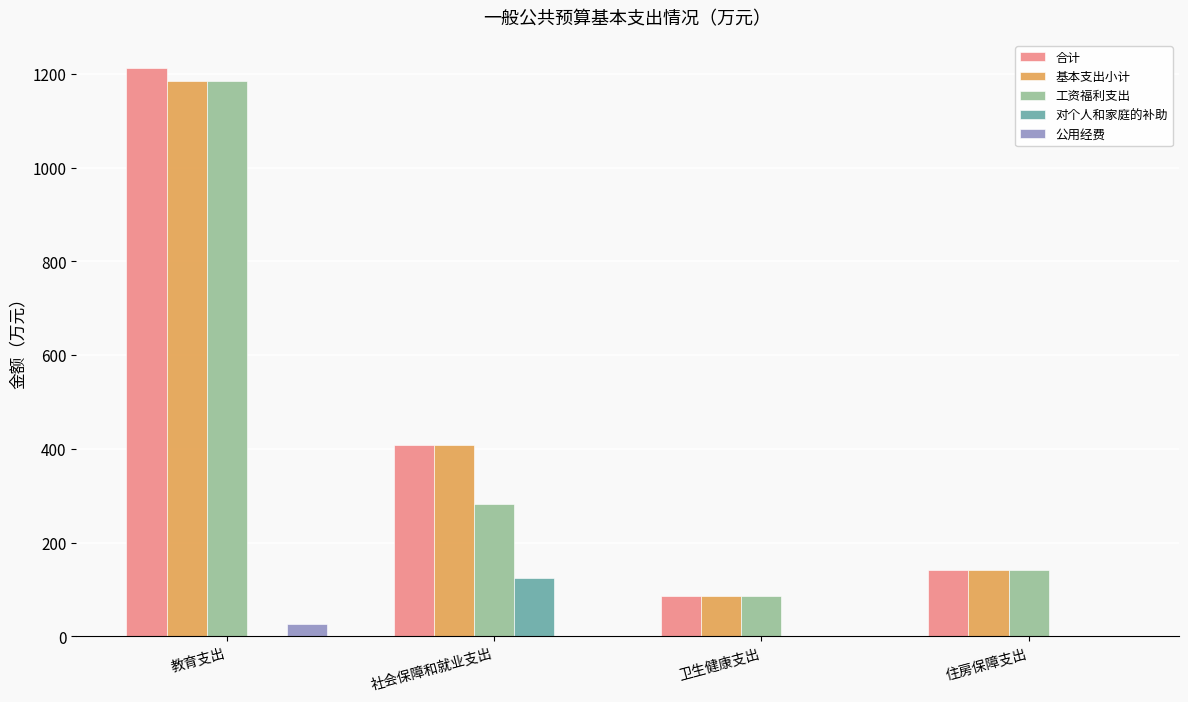

What is the sum of all 合计 values?

1847.6